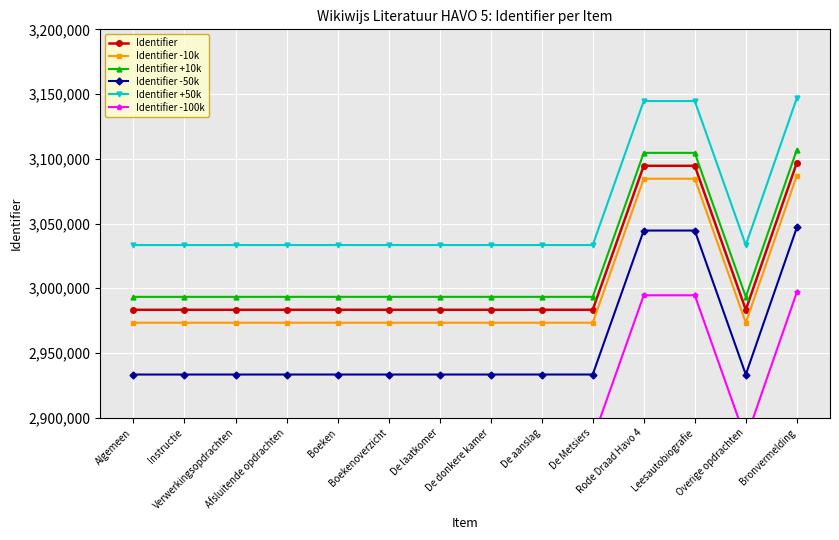

True or false: Identifier and Identifier -100k cross at least once.

False